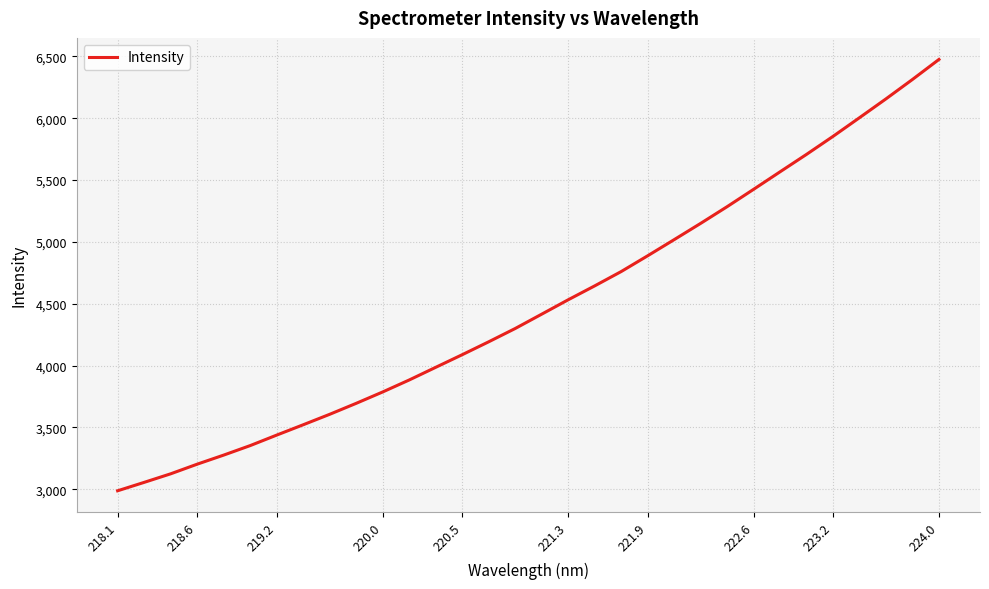

What is the minimum value shown in the chart?

2987.0